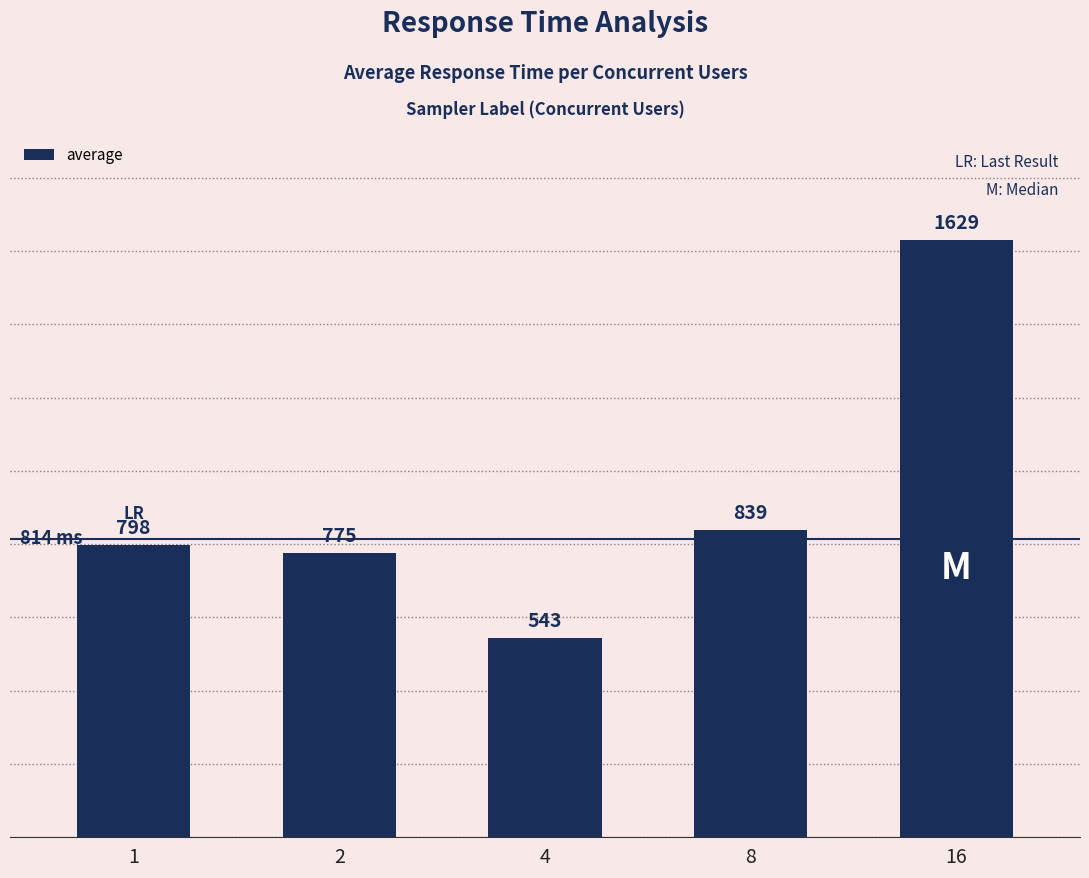

The chart shows a value of 220 at 2. True or false?

False